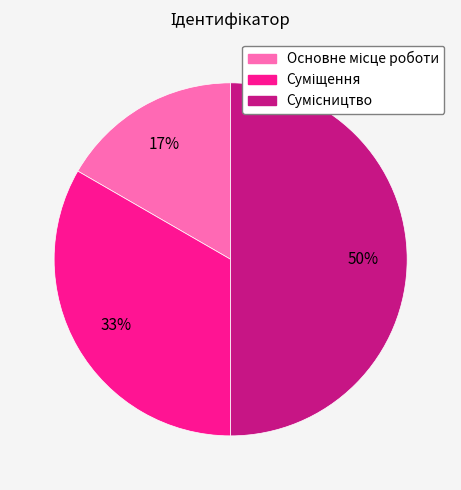

How many slices are in this pie chart?

3